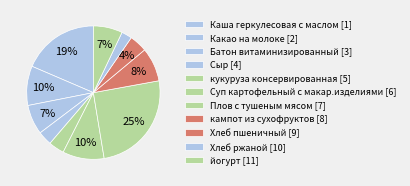

Count the number of slices in the pie.

11